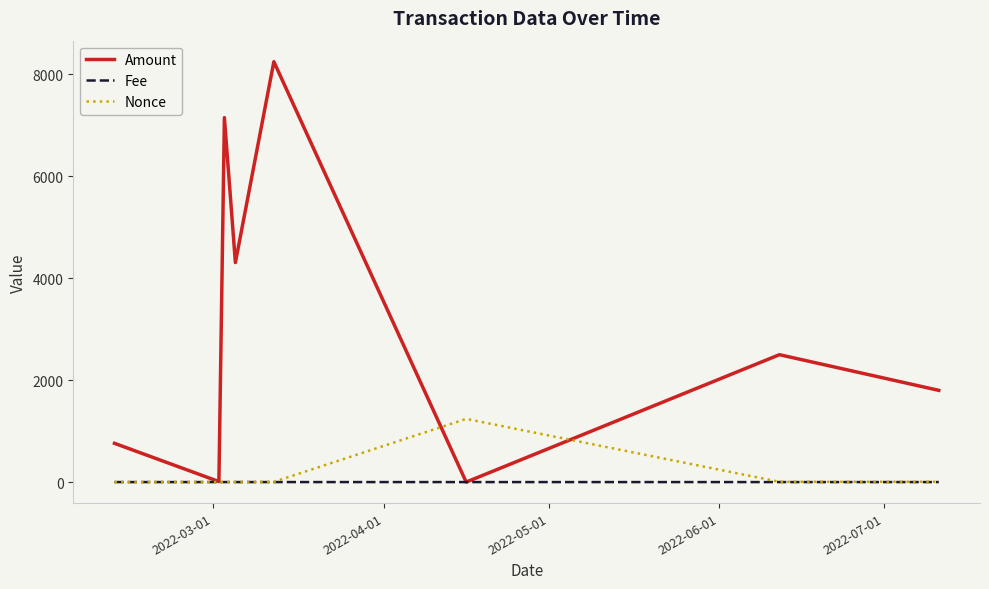

List the series in order of their peak value, lowest first.

Fee, Nonce, Amount